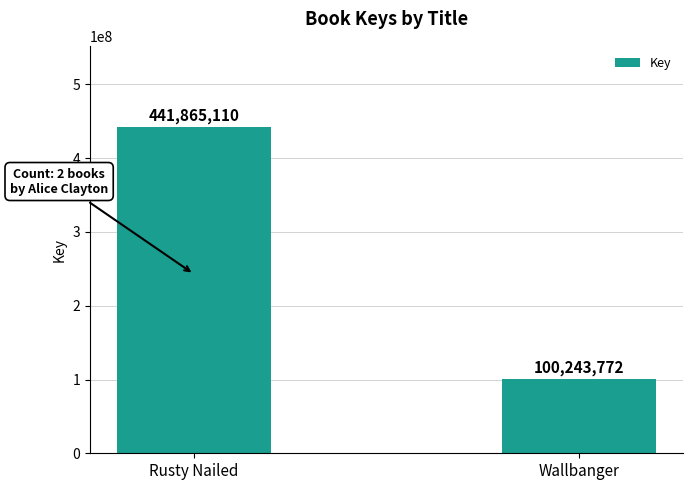

How many values are between 100243772 and 441865110?

2